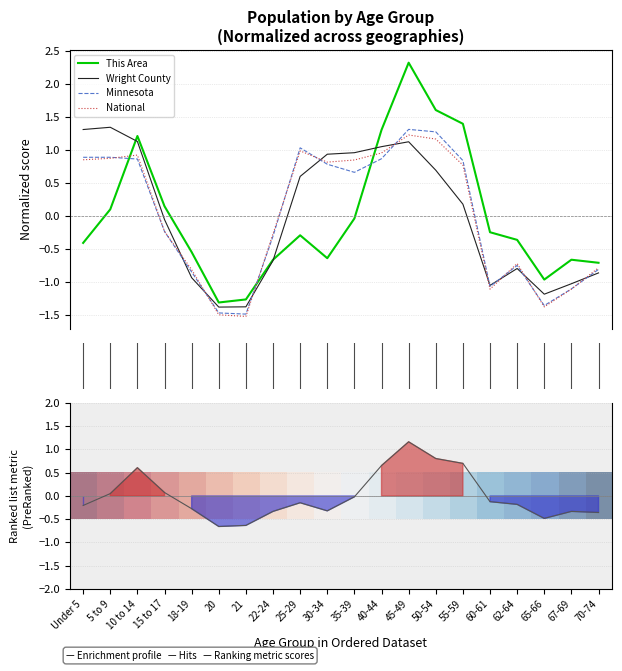

What are all the series names shown in the legend?

This Area, Wright County, Minnesota, National